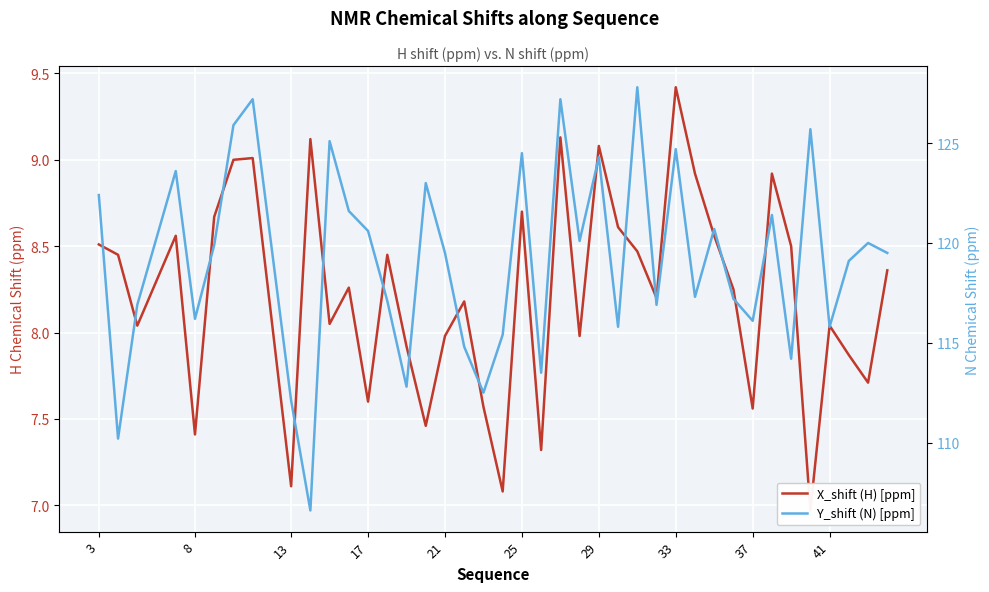

What is the difference between the maximum and minimum values in the Y_shift (N) [ppm] series?

21.2